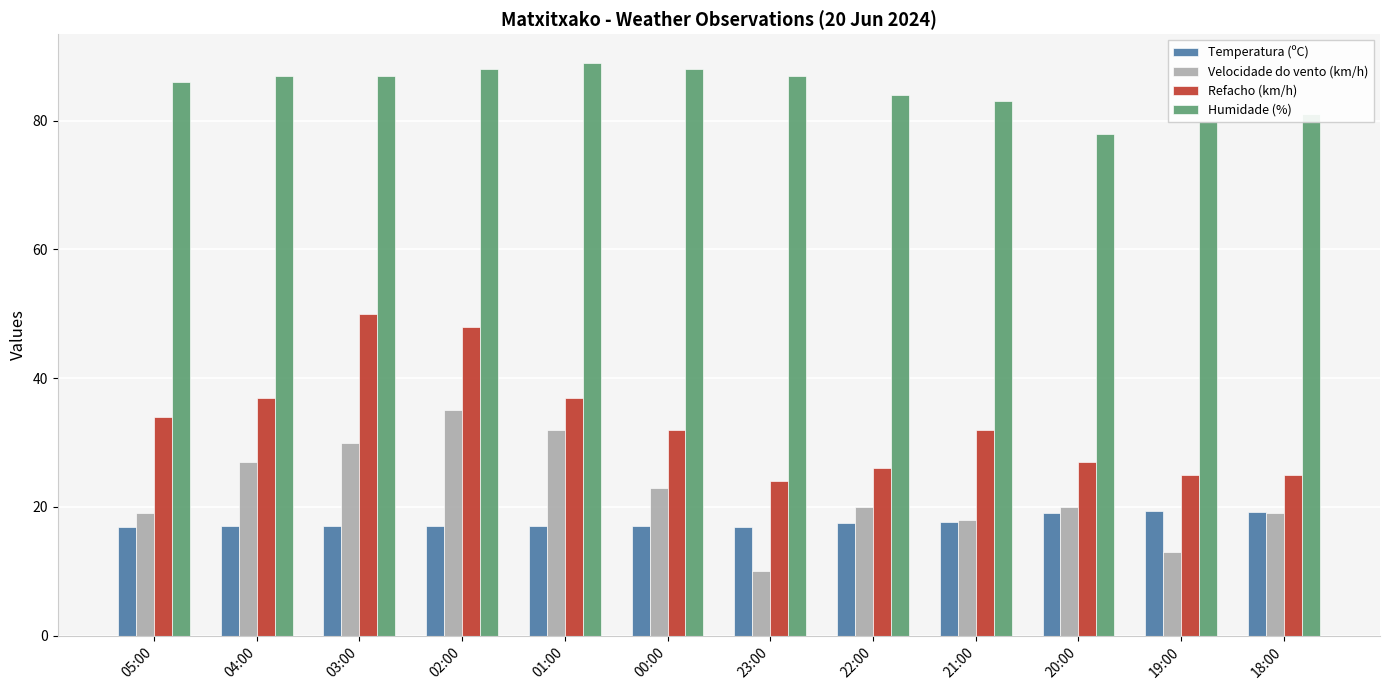

The Refacho (km/h) series shows 25.0 at 18:00. True or false?

True